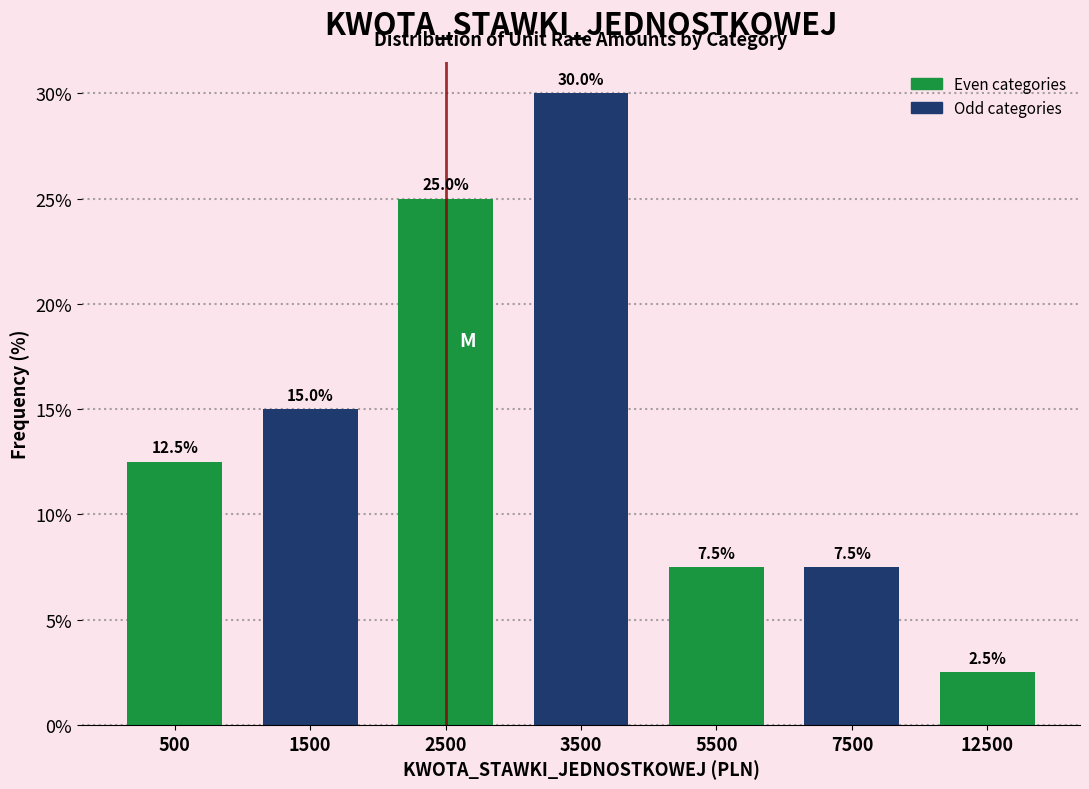

Reading right to left, list all the values displayed in this chart.

2.5	7.5	7.5	30.0	25.0	15.0	12.5